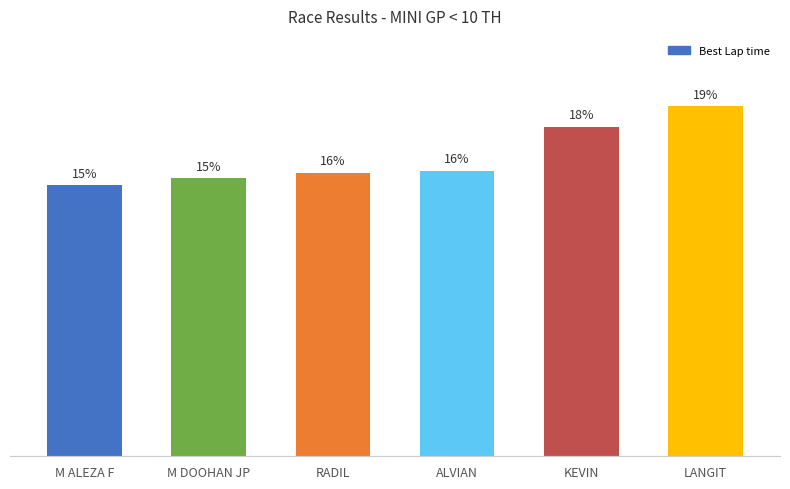

Is it true that the value at RADIL is 6.5?

False